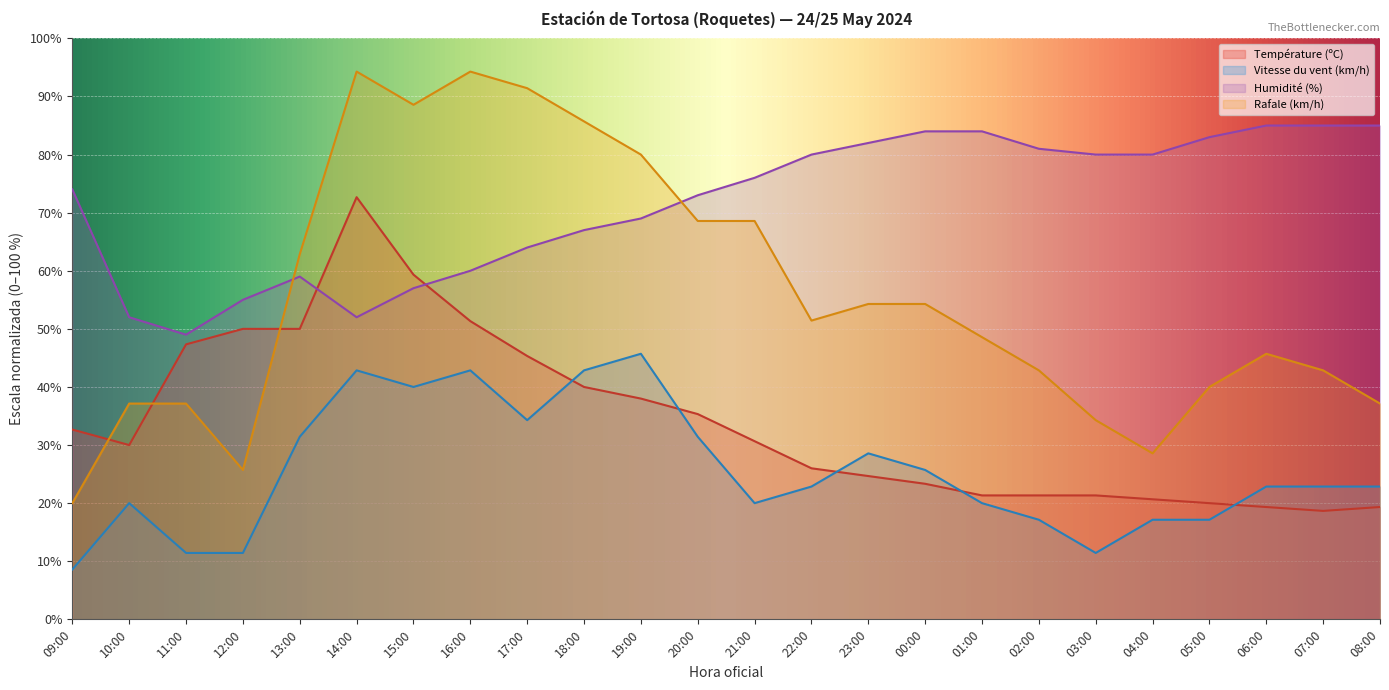

How many lines are shown in the chart?

4